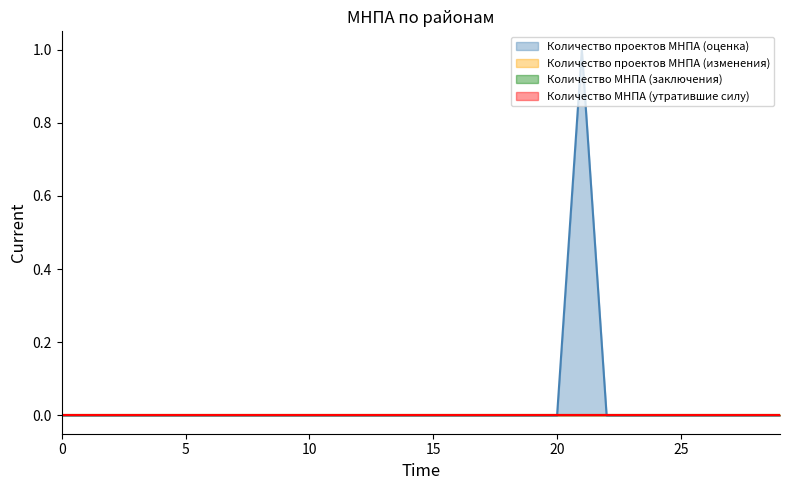

Reading left to right, list all the values displayed in this chart.

Количество проектов МНПА (оценка): Казань=0	Набережные Челны=0	Агрызский=0	Азнакаевский=0	Аксубаевский=0	Актанышский=0	Алексеевский=0	Алькеевский=0	Альметьевский=0	Апастовский=0	Арский=0	Атнинский=0	Бавлинский=0	Балтасинский=0	Бугульминский=0	Буинский=0	Верхнеуслонский=0	Высокогорский=0	Дрожжановский=0	Елабужский=0	Заинский=0	Зеленодольский=1	Кайбицкий=0	Камско-Устьинский=0	Кукморский=0	Лаишевский=0	Лениногорский=0	Мамадышский=0	Менделеевский=0	Мензелинский=0
Количество проектов МНПА (изменения): Казань=0	Набережные Челны=0	Агрызский=0	Азнакаевский=0	Аксубаевский=0	Актанышский=0	Алексеевский=0	Алькеевский=0	Альметьевский=0	Апастовский=0	Арский=0	Атнинский=0	Бавлинский=0	Балтасинский=0	Бугульминский=0	Буинский=0	Верхнеуслонский=0	Высокогорский=0	Дрожжановский=0	Елабужский=0	Заинский=0	Зеленодольский=0	Кайбицкий=0	Камско-Устьинский=0	Кукморский=0	Лаишевский=0	Лениногорский=0	Мамадышский=0	Менделеевский=0	Мензелинский=0
Количество МНПА (заключения): Казань=0	Набережные Челны=0	Агрызский=0	Азнакаевский=0	Аксубаевский=0	Актанышский=0	Алексеевский=0	Алькеевский=0	Альметьевский=0	Апастовский=0	Арский=0	Атнинский=0	Бавлинский=0	Балтасинский=0	Бугульминский=0	Буинский=0	Верхнеуслонский=0	Высокогорский=0	Дрожжановский=0	Елабужский=0	Заинский=0	Зеленодольский=0	Кайбицкий=0	Камско-Устьинский=0	Кукморский=0	Лаишевский=0	Лениногорский=0	Мамадышский=0	Менделеевский=0	Мензелинский=0
Количество МНПА (утратившие силу): Казань=0	Набережные Челны=0	Агрызский=0	Азнакаевский=0	Аксубаевский=0	Актанышский=0	Алексеевский=0	Алькеевский=0	Альметьевский=0	Апастовский=0	Арский=0	Атнинский=0	Бавлинский=0	Балтасинский=0	Бугульминский=0	Буинский=0	Верхнеуслонский=0	Высокогорский=0	Дрожжановский=0	Елабужский=0	Заинский=0	Зеленодольский=0	Кайбицкий=0	Камско-Устьинский=0	Кукморский=0	Лаишевский=0	Лениногорский=0	Мамадышский=0	Менделеевский=0	Мензелинский=0